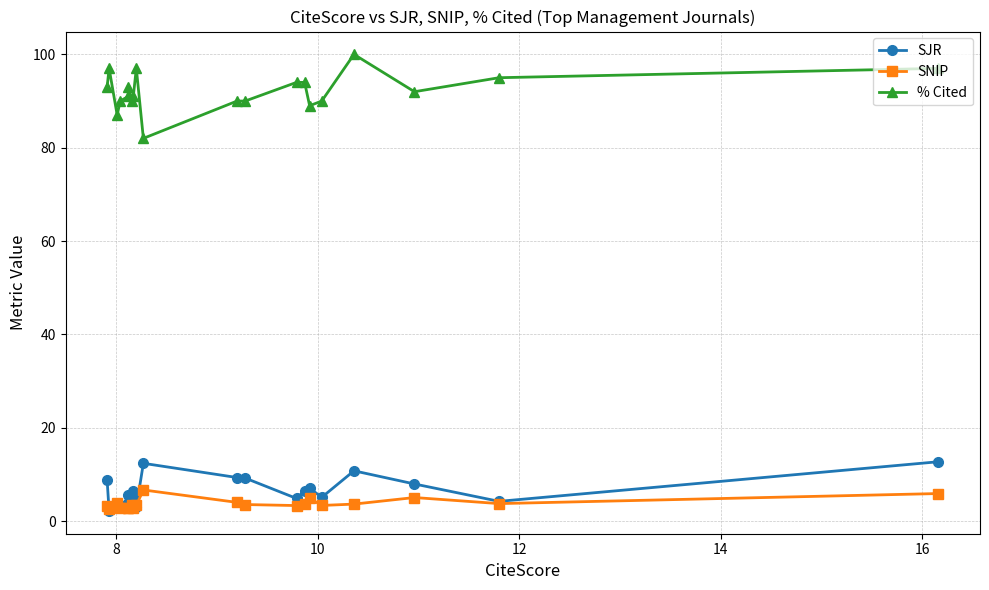

What is the lowest value of the % Cited series?

82.0